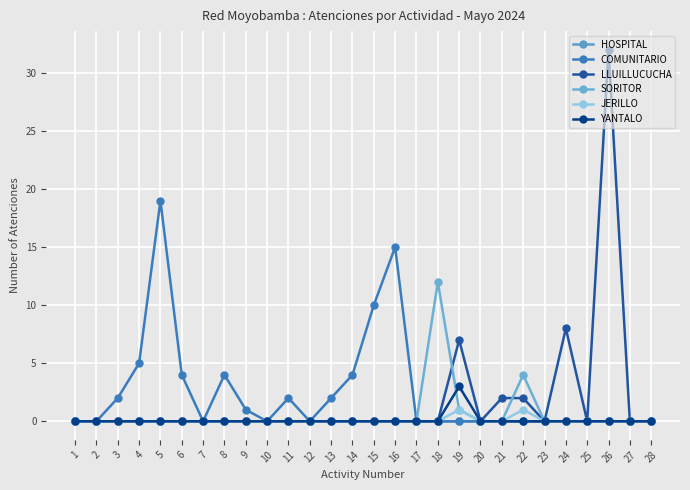

List the labels in order of JERILLO value, largest first.

19, 22, 1, 2, 3, 4, 5, 6, 7, 8, 9, 10, 11, 12, 13, 14, 15, 16, 17, 18, 20, 21, 23, 24, 25, 26, 27, 28